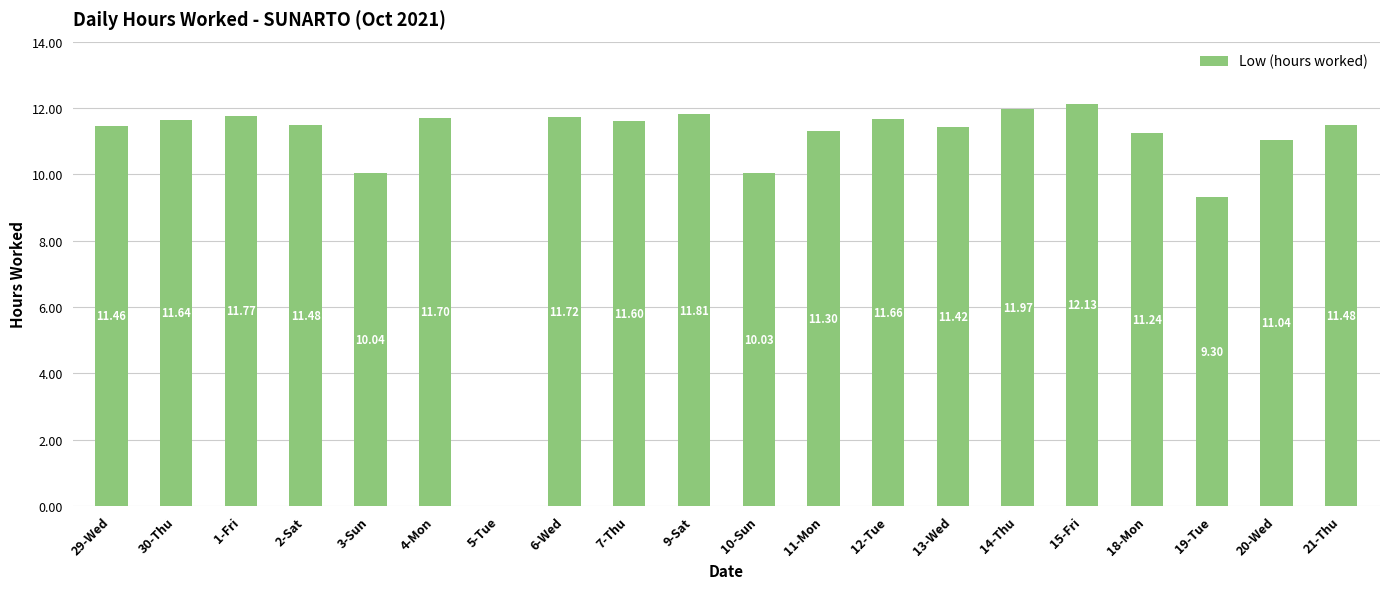

What is the sum of all values?

214.8